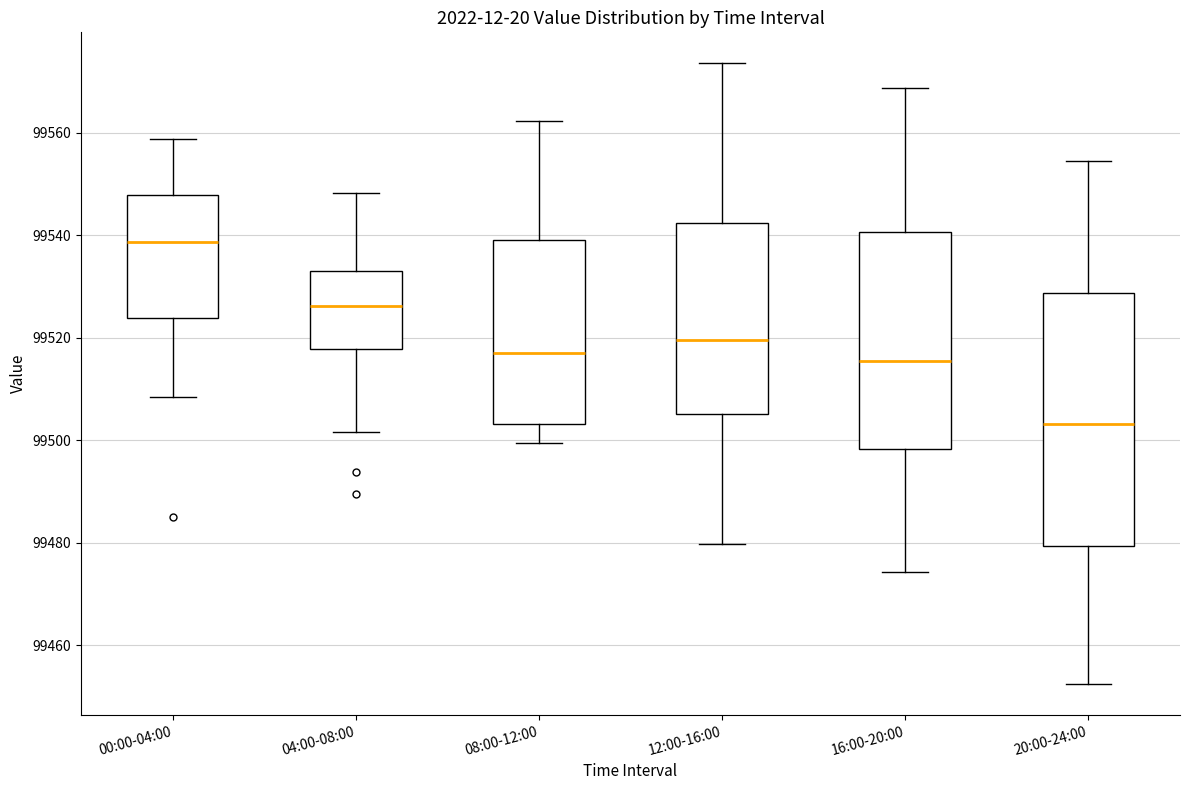

Reading left to right, transcribe this box plot: for each box, give where its median line is, the range the box spans, and where its two whiskers end, as read against the y-axis. The values are not printed on the chart, so give them approximately, as read against the axis.

00:00-04:00: median 99538, box 99524 to 99548, whiskers 99508 to 99558
04:00-08:00: median 99526, box 99518 to 99534, whiskers 99502 to 99548
08:00-12:00: median 99516, box 99504 to 99540, whiskers 99500 to 99562
12:00-16:00: median 99520, box 99506 to 99542, whiskers 99480 to 99574
16:00-20:00: median 99516, box 99498 to 99540, whiskers 99474 to 99568
20:00-24:00: median 99504, box 99480 to 99528, whiskers 99452 to 99554